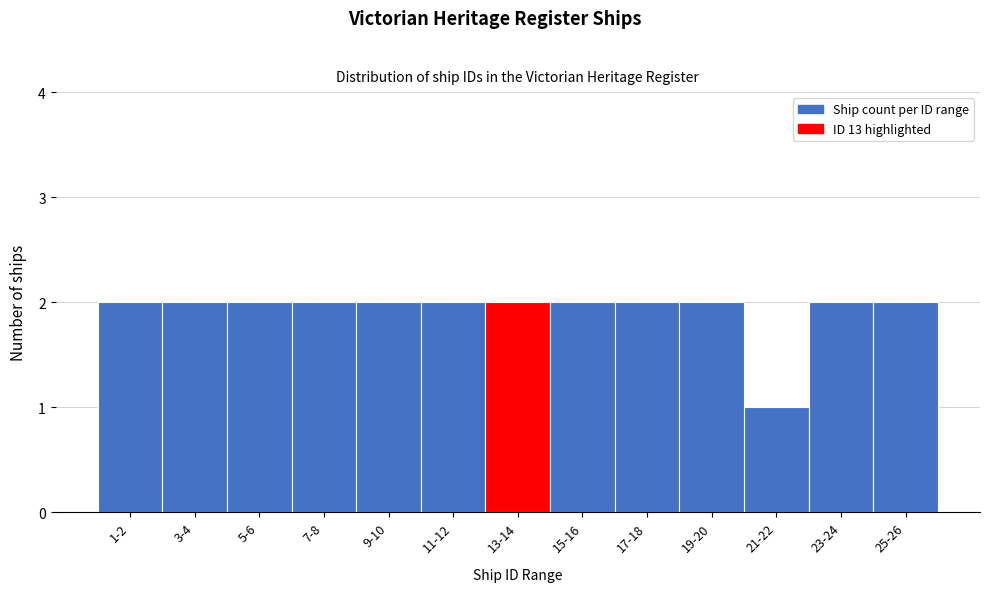

Reading left to right, list all the values displayed in this chart.

2	2	2	2	2	2	2	2	2	2	1	2	2